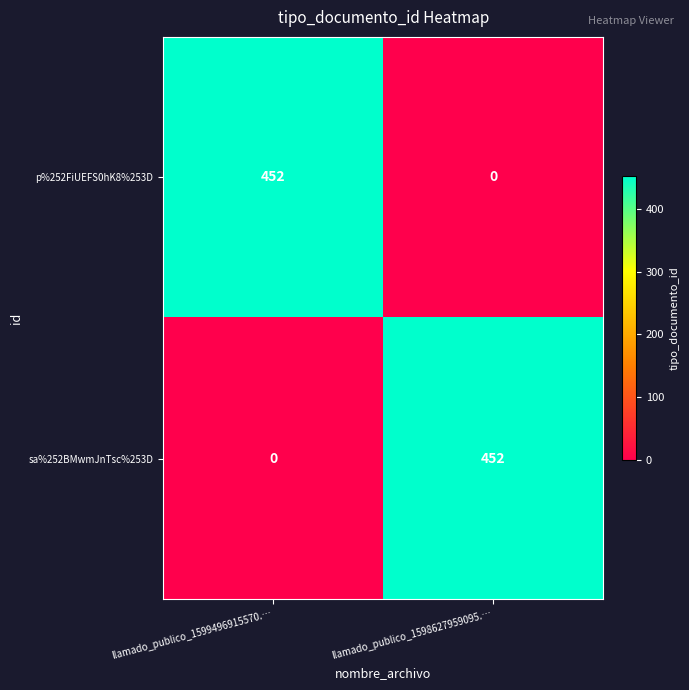

What is the total value across all series at llamado_publico_1599496915570.…?

452